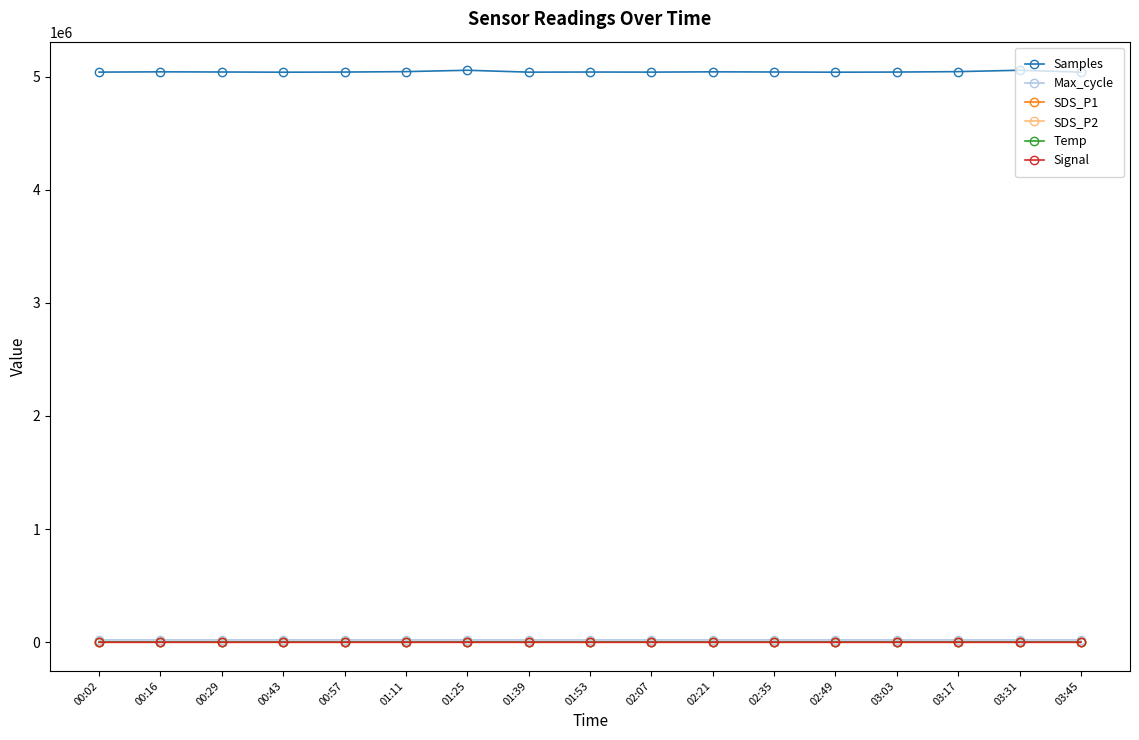

True or false: SDS_P2 has more than 1 points higher than both neighbors.

True